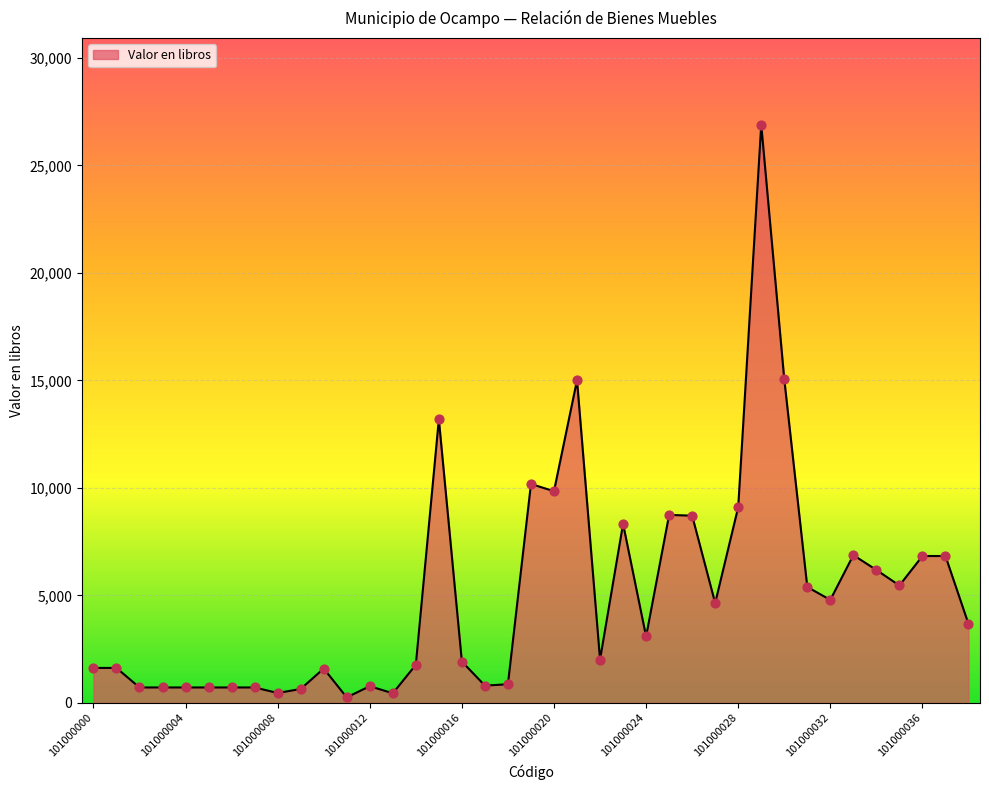

What is the difference between the maximum and minimum values?

26628.5